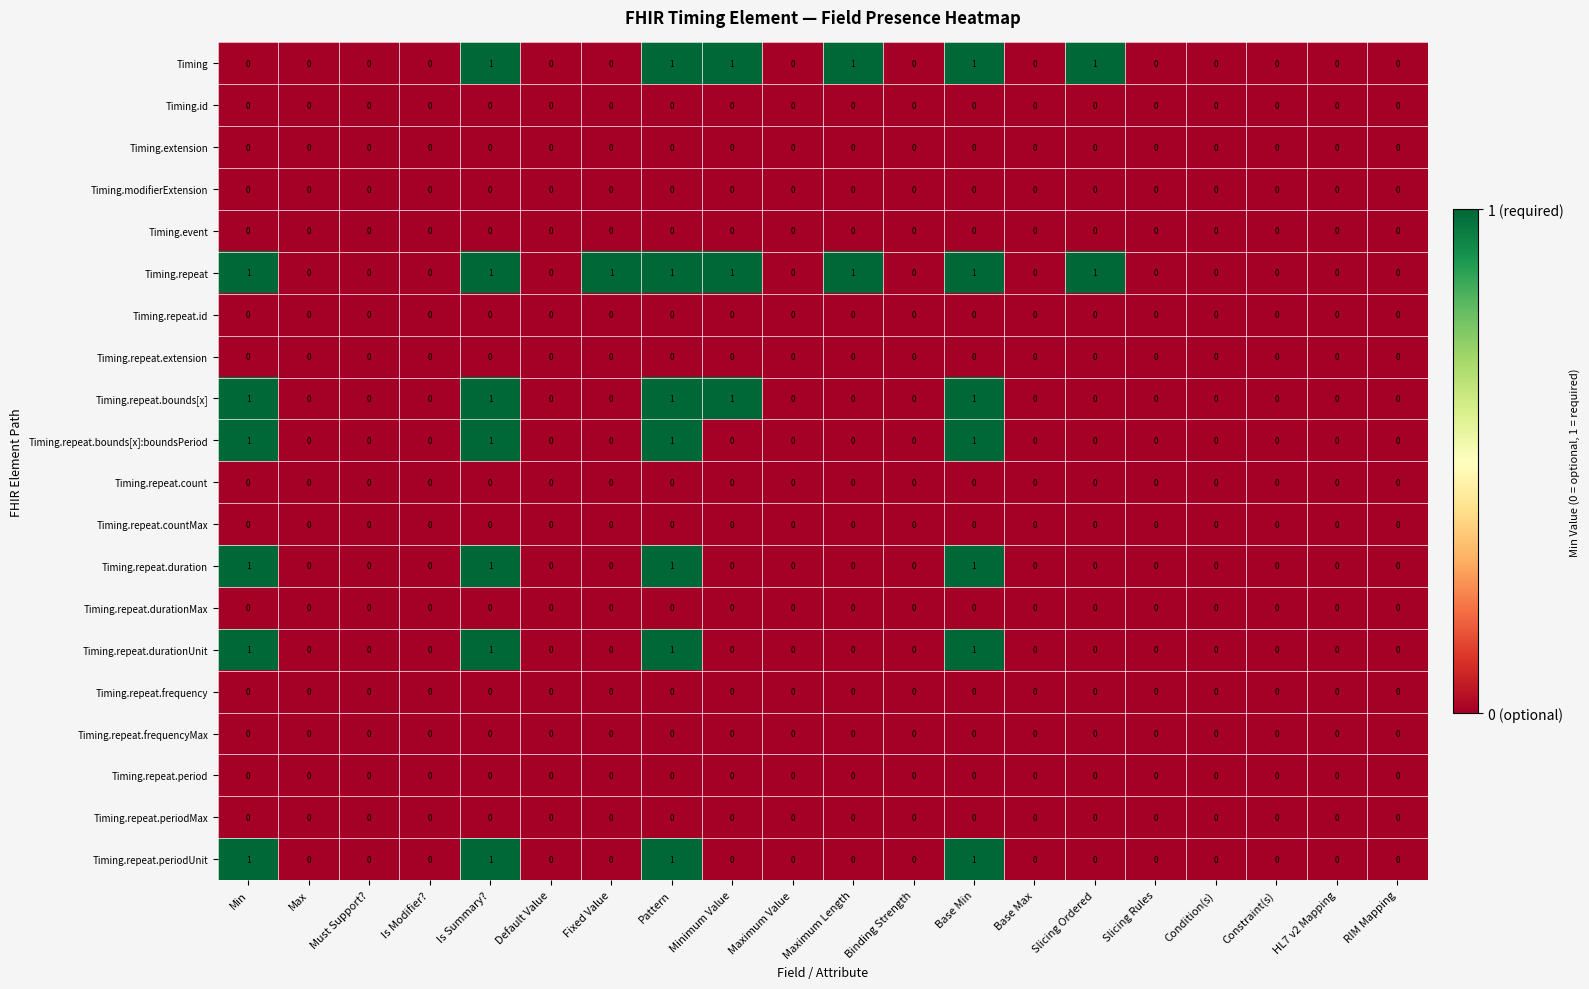

Which series has the largest total across all categories?

Timing.repeat